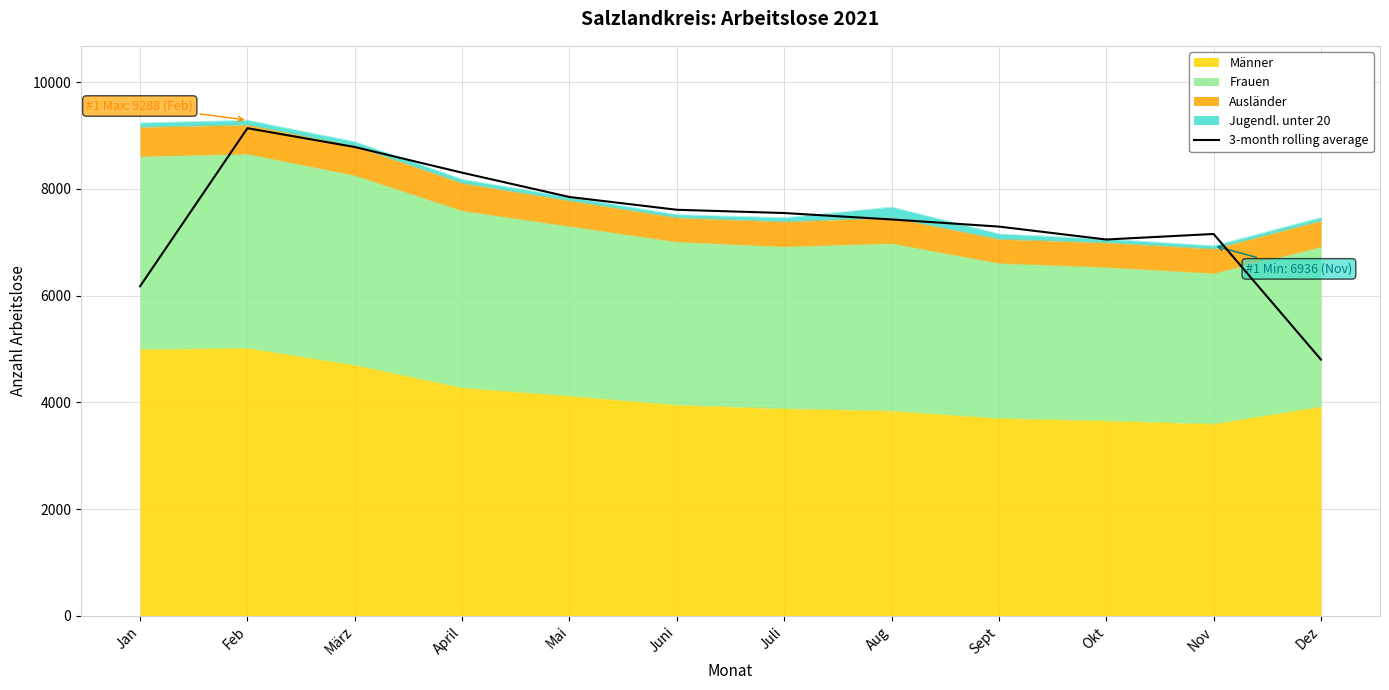

At which category does the chart reach its minimum across all series?

Dez